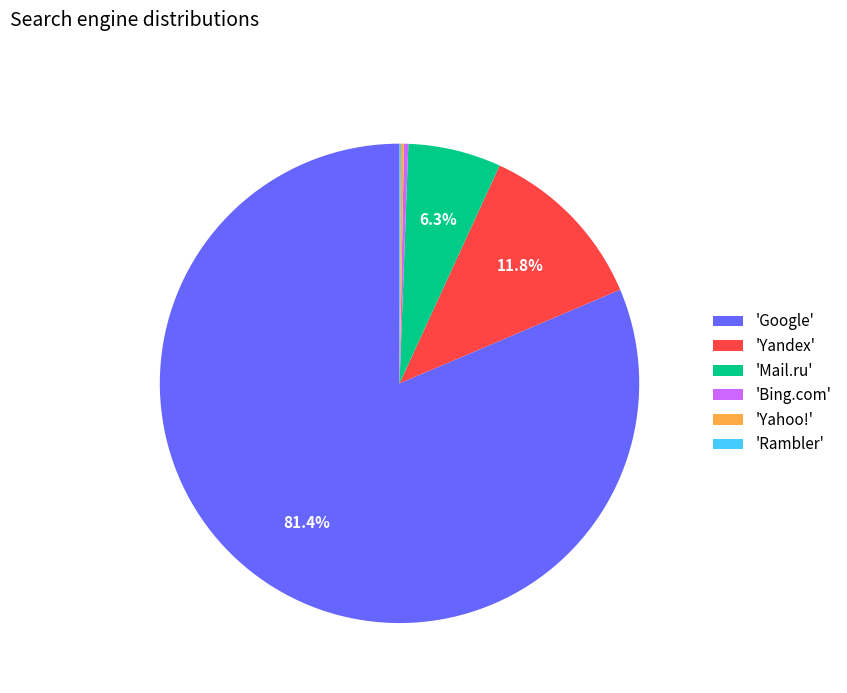

What is the ratio of the value at 'Mail.ru' to the value at 'Bing.com'?

21.3